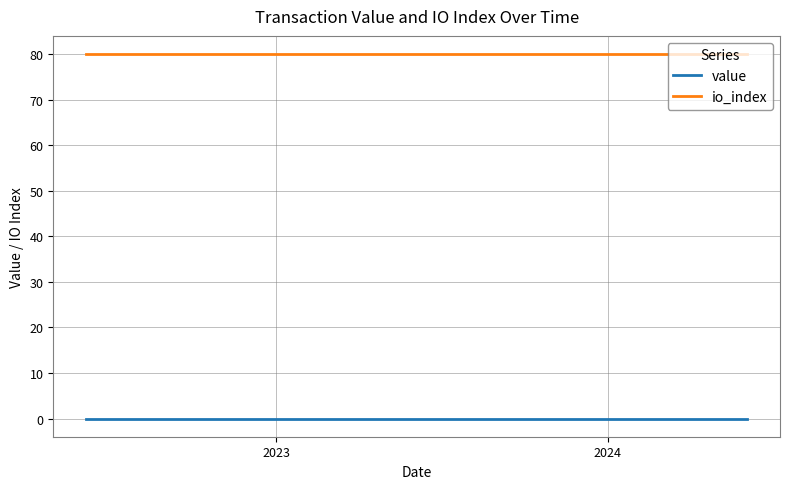

Rank the series by their average value, from lowest to highest.

value, io_index